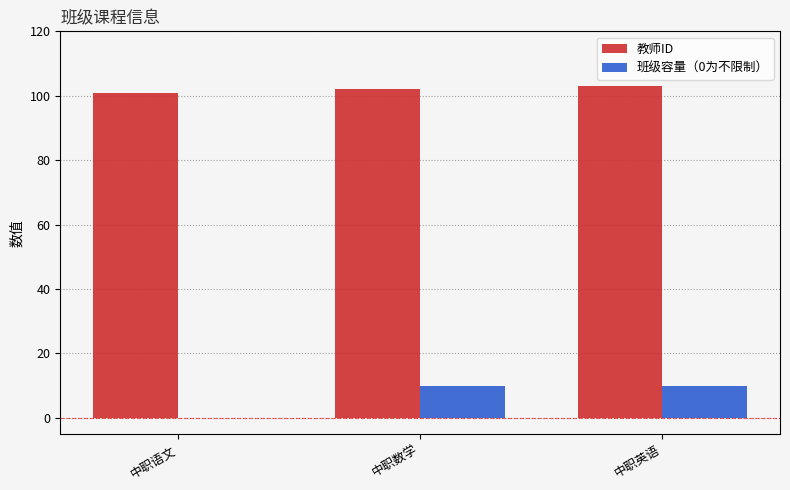

What is the sum of all 教师ID values?

306